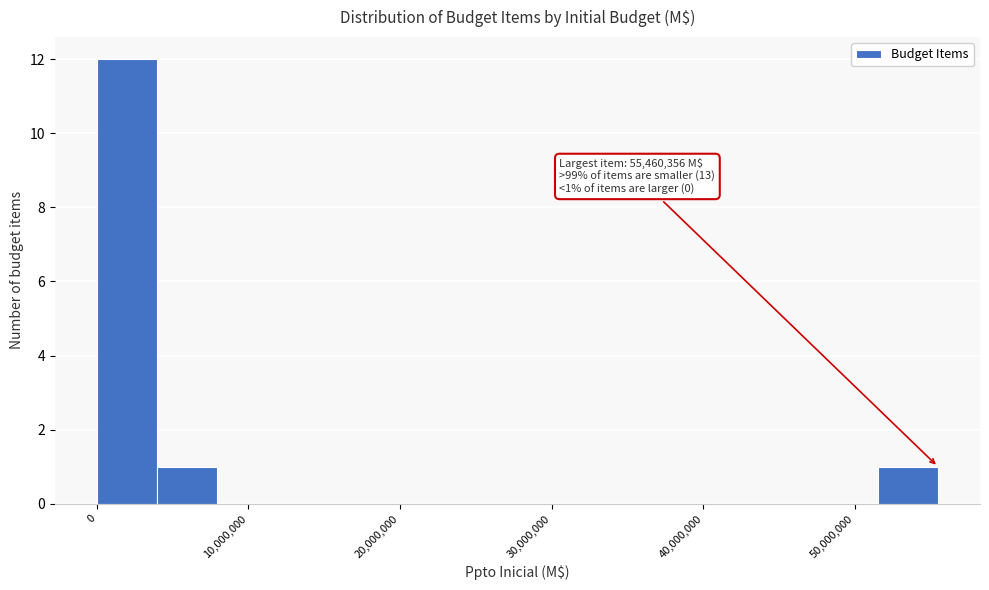

Read against the x-axis, roughly where is the centre of the tallest bar?

2000000